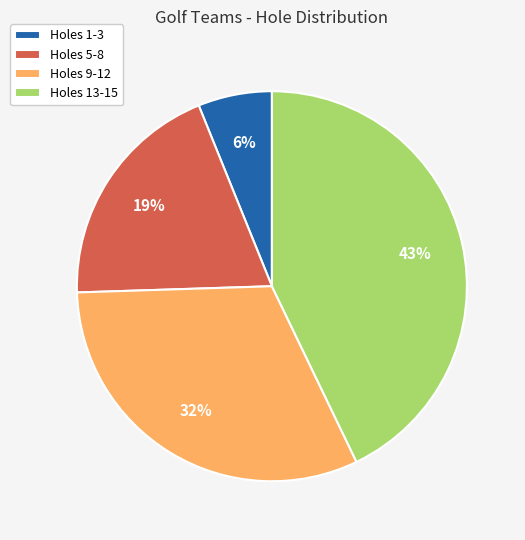

Count the number of slices in the pie.

4